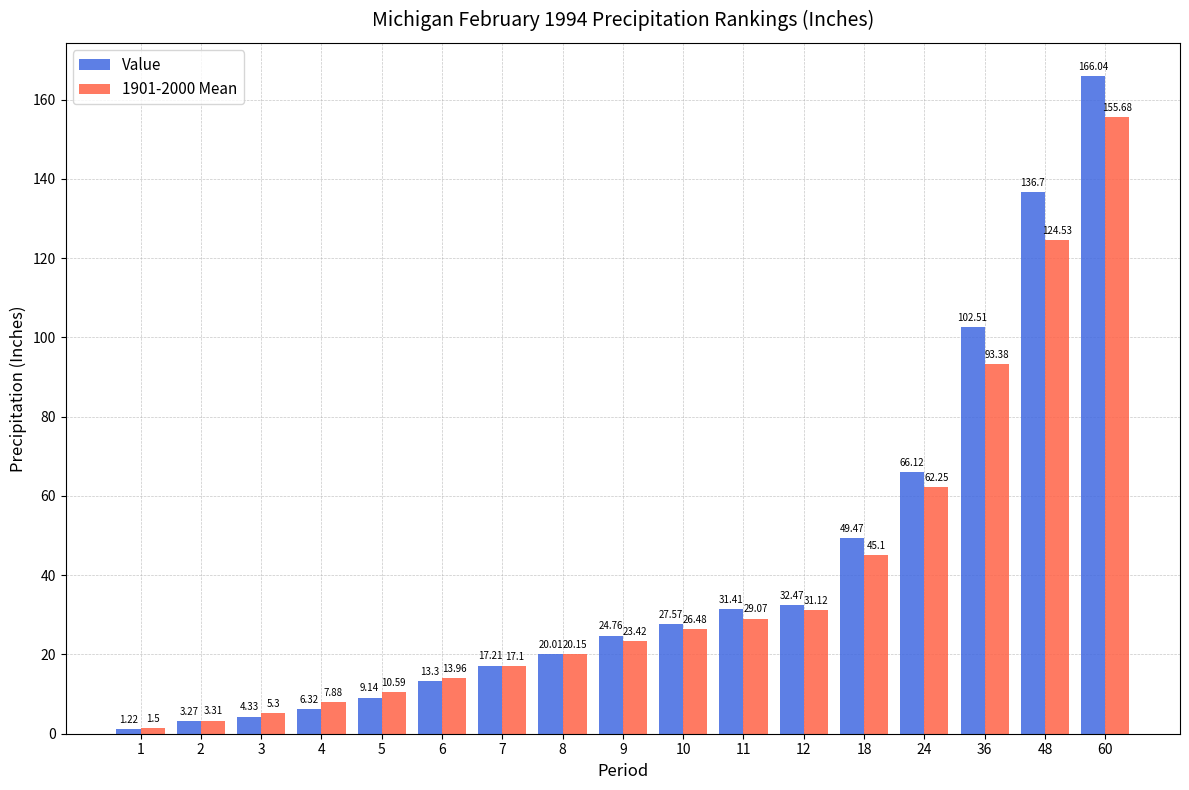

Between 11 and 48, which series saw the biggest shift?

Value